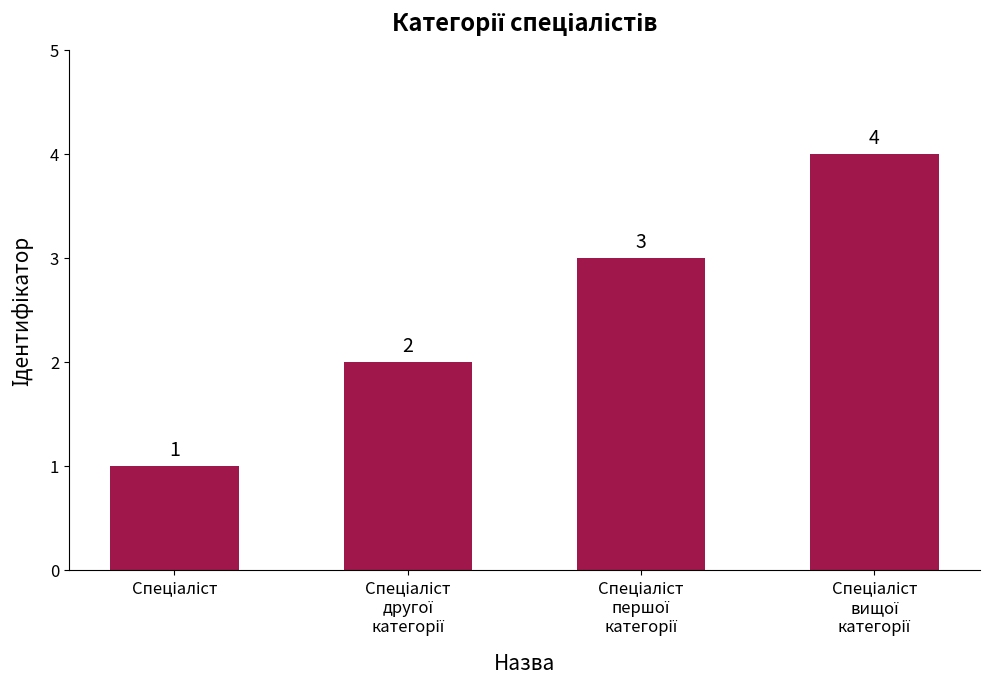

How many values are between 2 and 4?

3